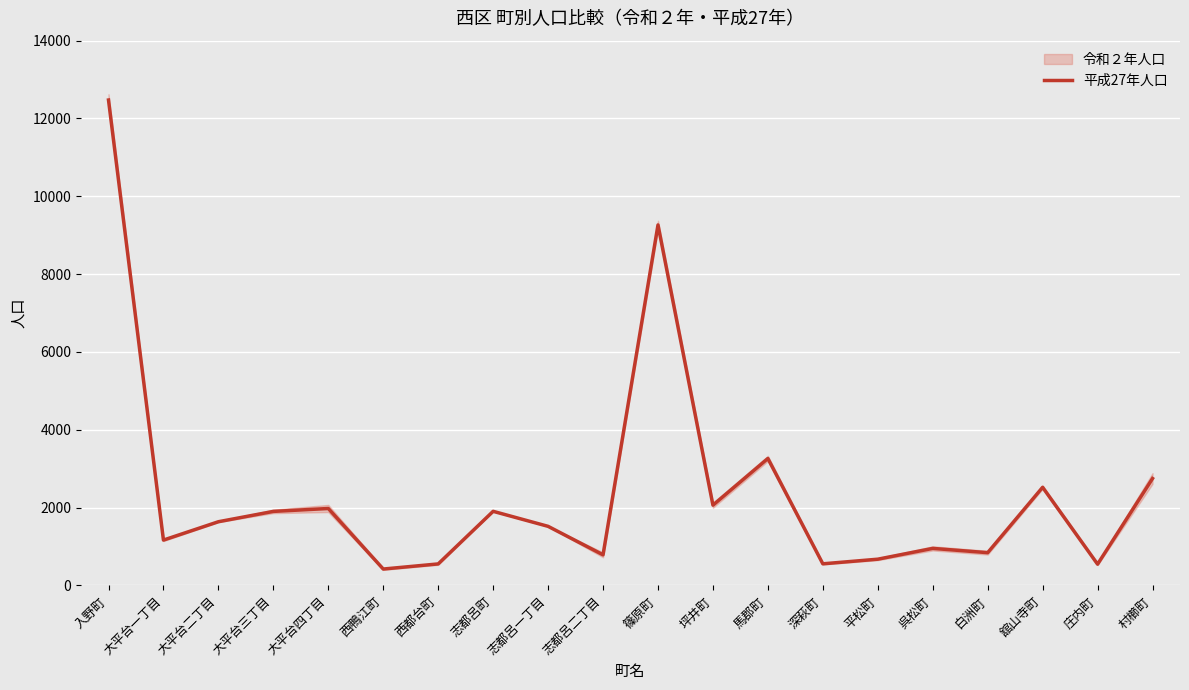

At which category does the data reach its first local peak?

大平台四丁目